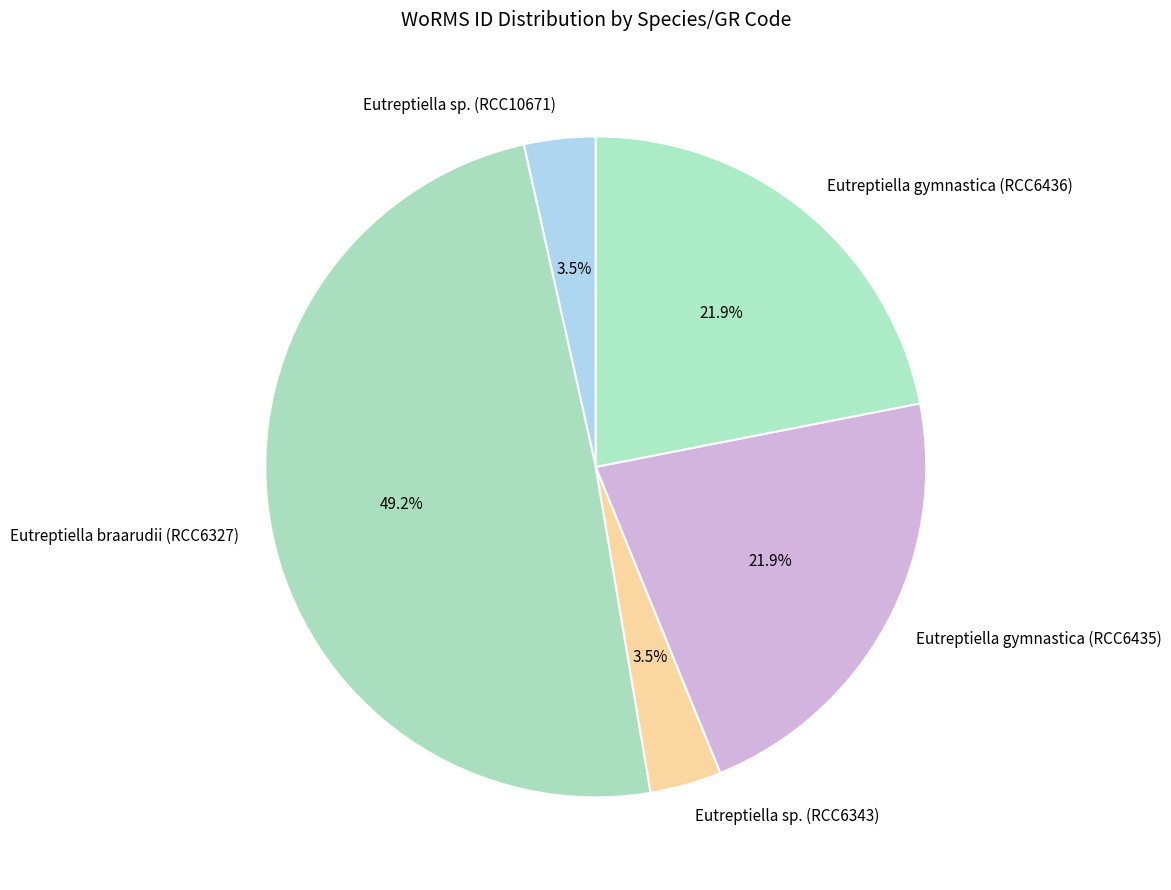

What is the ratio of the value at Eutreptiella braarudii (RCC6327) to the value at Eutreptiella sp. (RCC10671)?

14.1